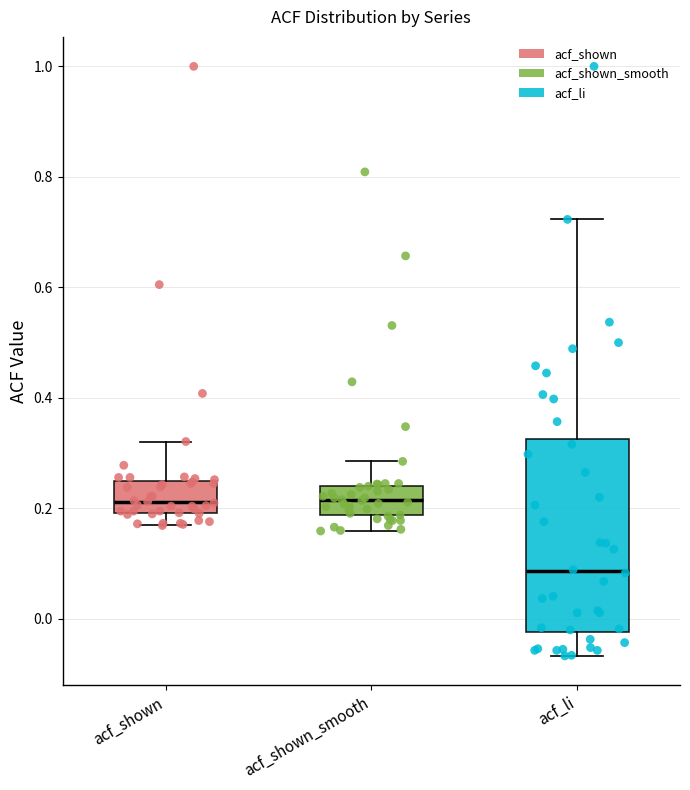

Reading left to right, transcribe this box plot: for each box, give where its median line is, the range the box spans, and where its two whiskers end, as read against the y-axis. The values are not printed on the chart, so give them approximately, as read against the axis.

acf_shown: median 0.22, box 0.20 to 0.24, whiskers 0.16 to 0.32
acf_shown_smooth: median 0.22, box 0.18 to 0.24, whiskers 0.16 to 0.28
acf_li: median 0.08, box -0.02 to 0.32, whiskers -0.06 to 0.72